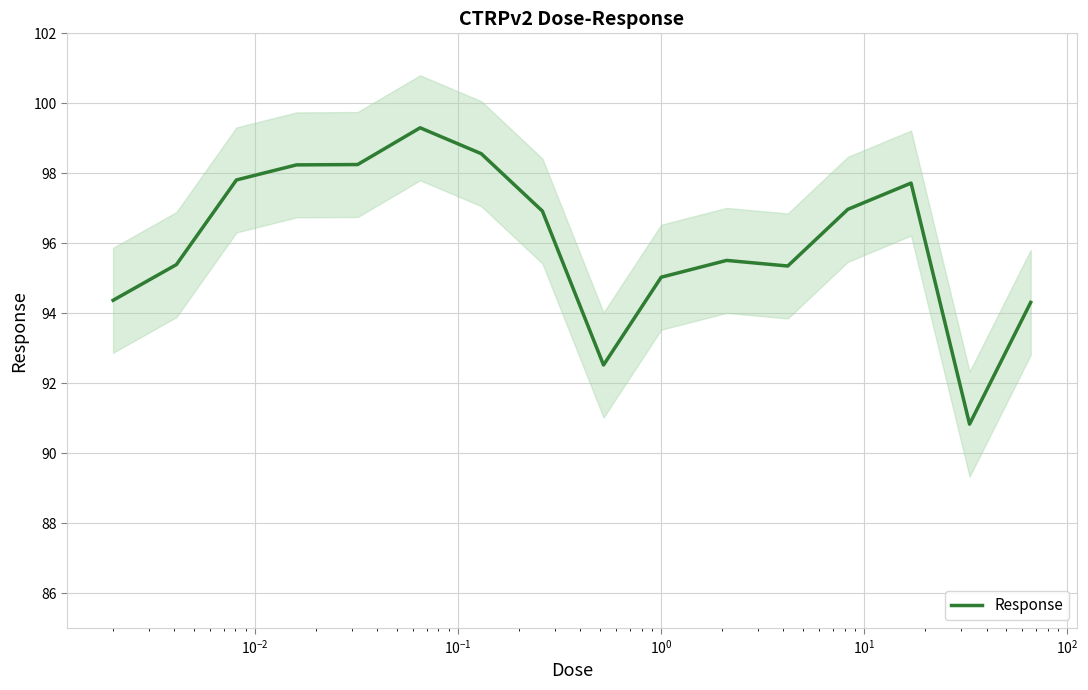

How many data points are less than 96?

8